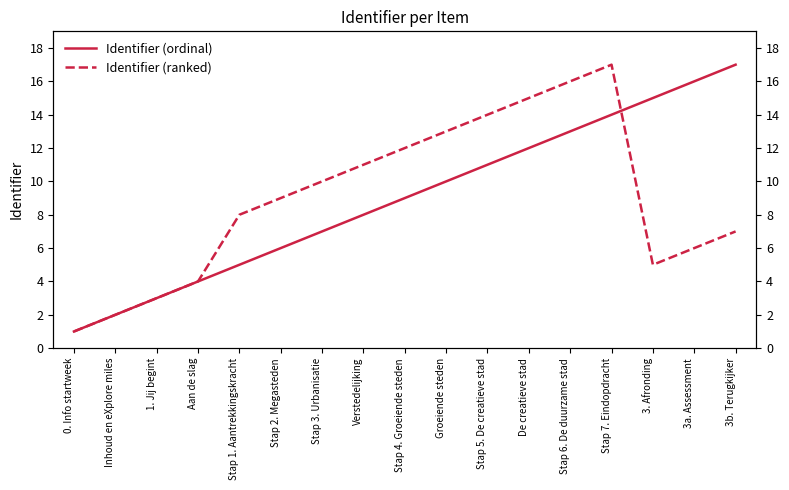

What is the difference between the second highest and second lowest values in the Identifier (ranked) series?

14